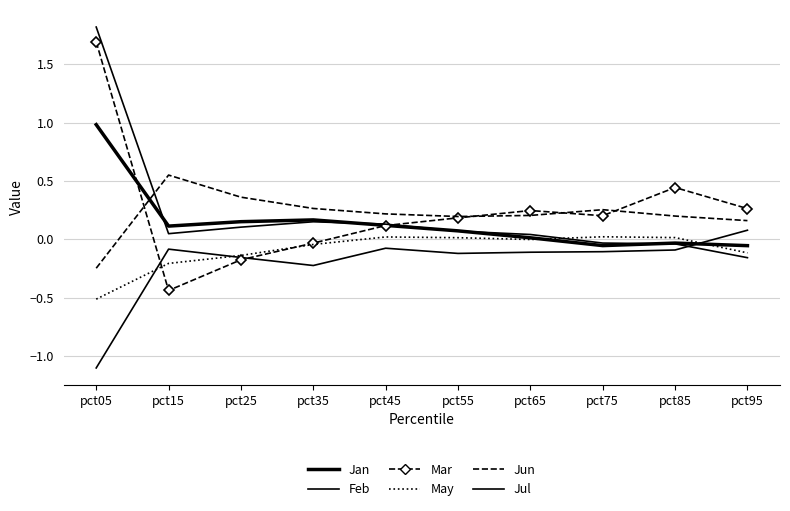

How many times do Jul and May cross each other?

1